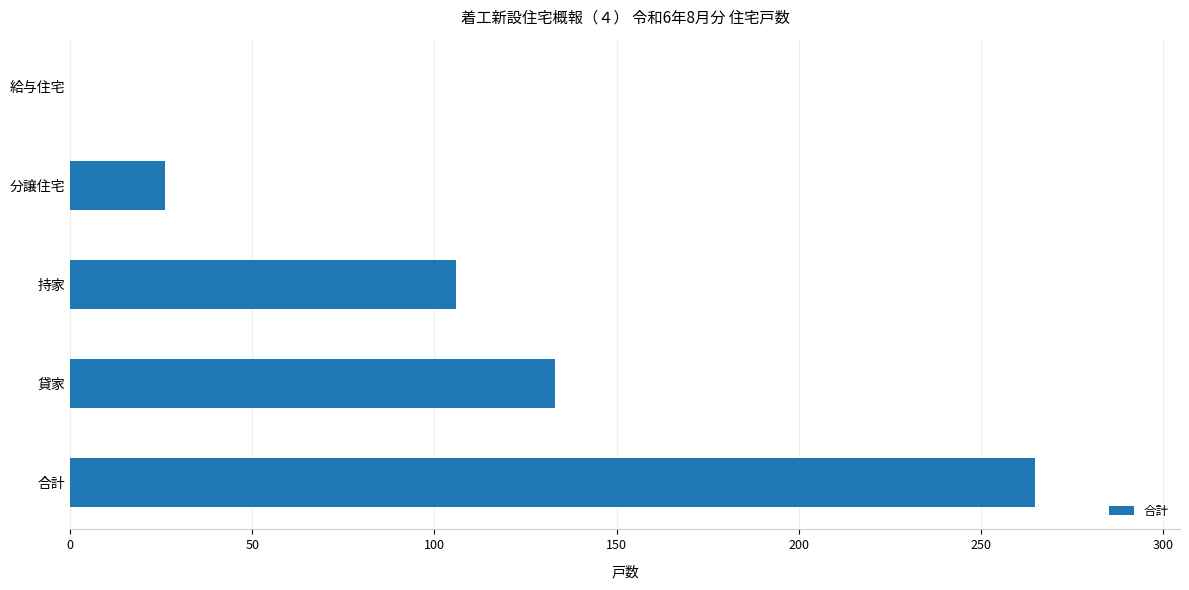

What is the greatest value displayed?

265